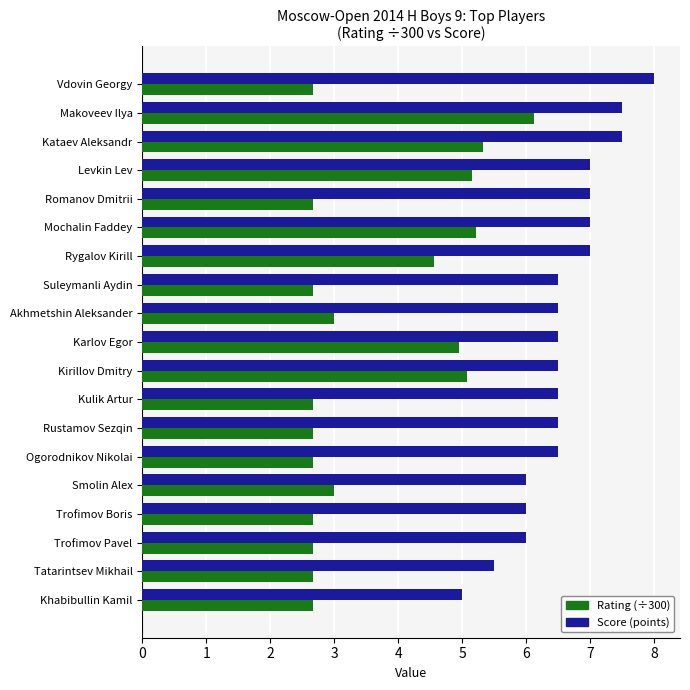

Which series has the widest spread of values?

Rating (÷300)